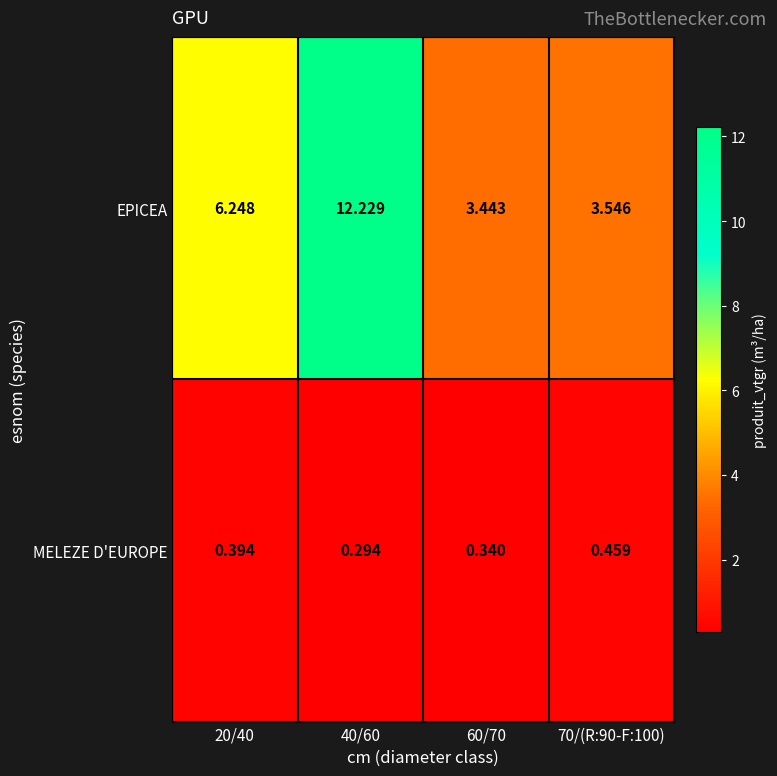

At 70/(R:90-F:100), list the series in order from largest to smallest.

EPICEA, MELEZE D'EUROPE